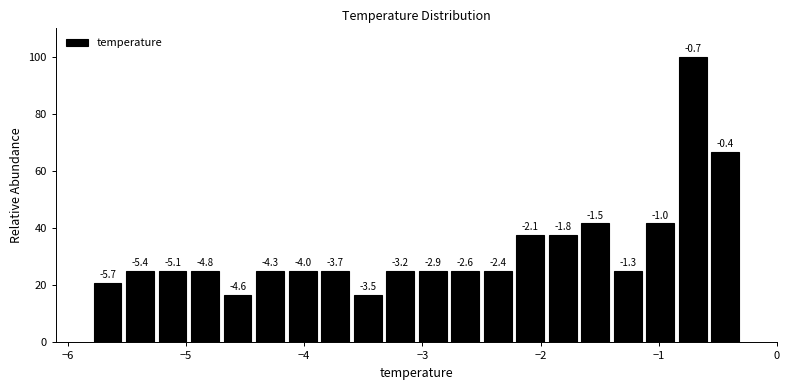

Around what value on the x-axis is the tallest bar? Give the approximate position of its centre, as read against the axis.

-0.7